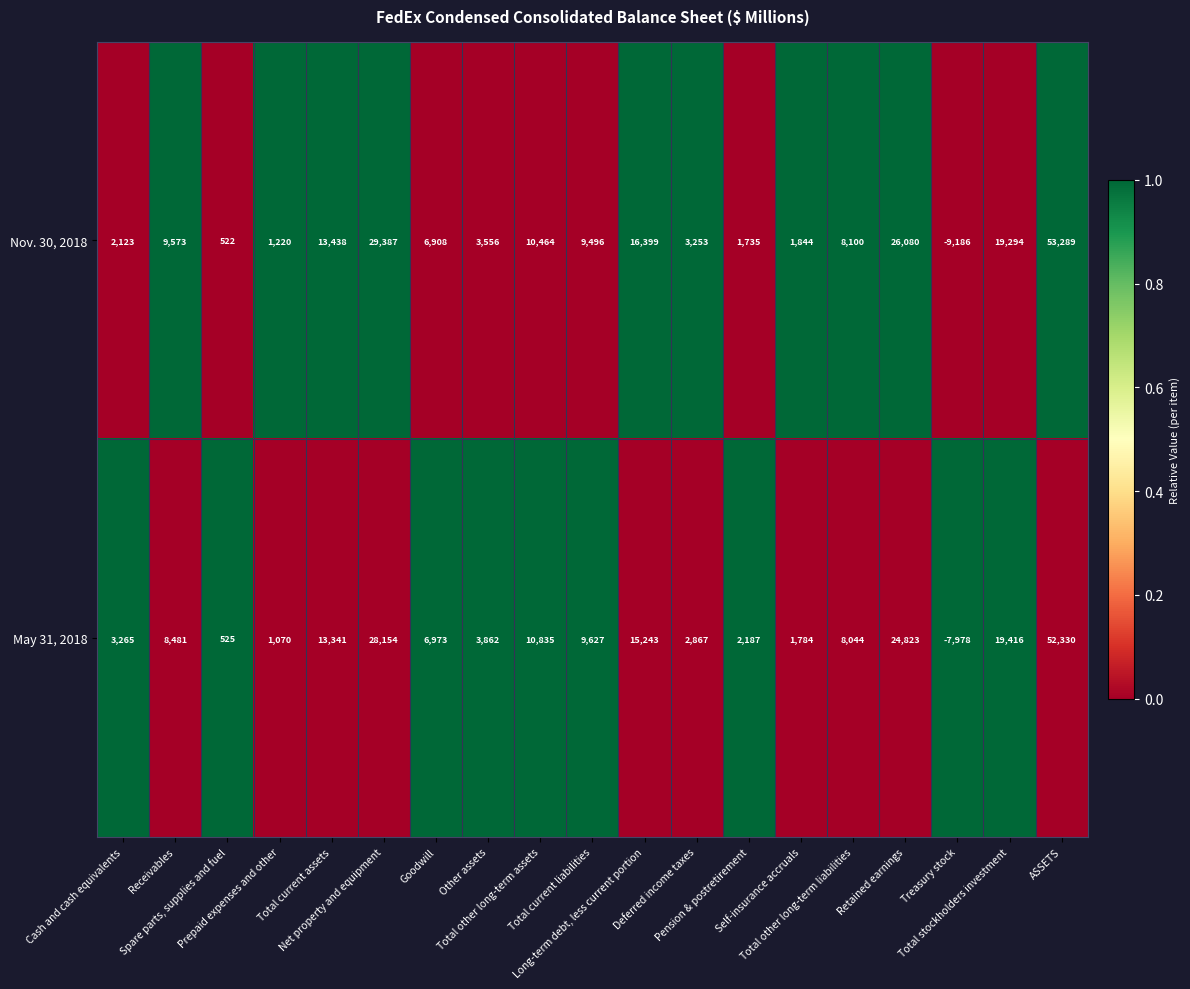

What is the difference between the maximum and minimum values in the May 31, 2018 series?

60308